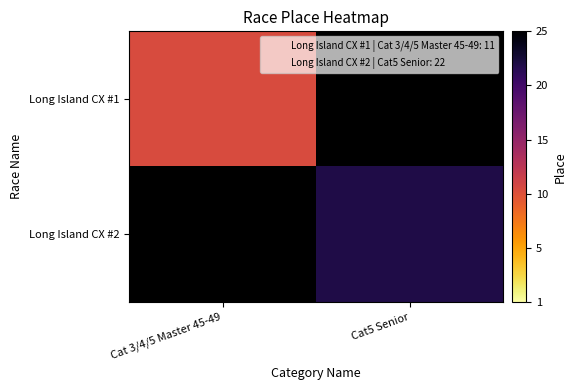

What is the maximum value for Long Island CX #1?

11.0